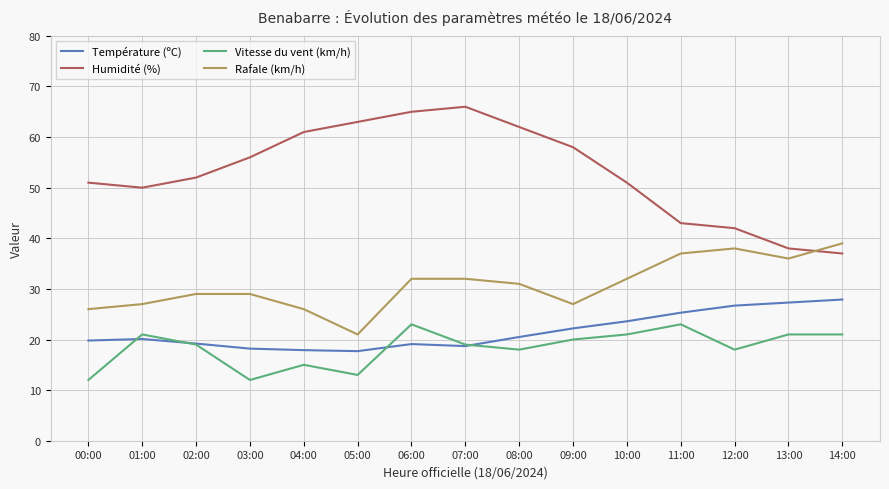

What are all the series names shown in the legend?

Température (ºC), Humidité (%), Vitesse du vent (km/h), Rafale (km/h)